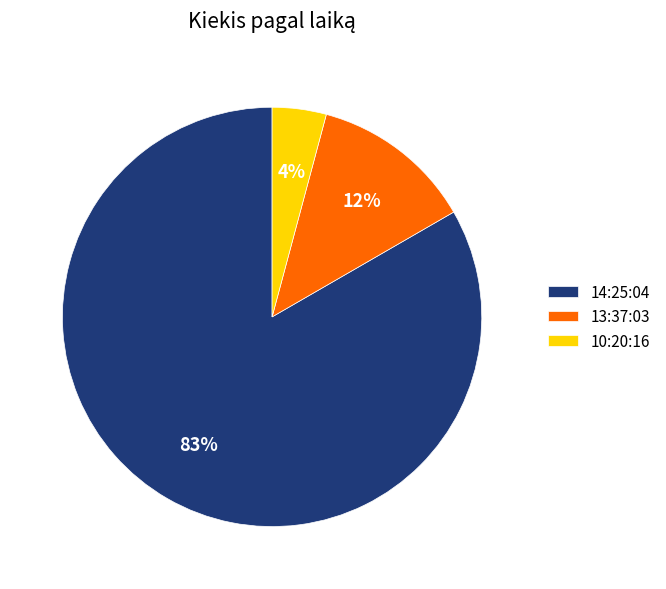

Which slice is the smallest?

10:20:16